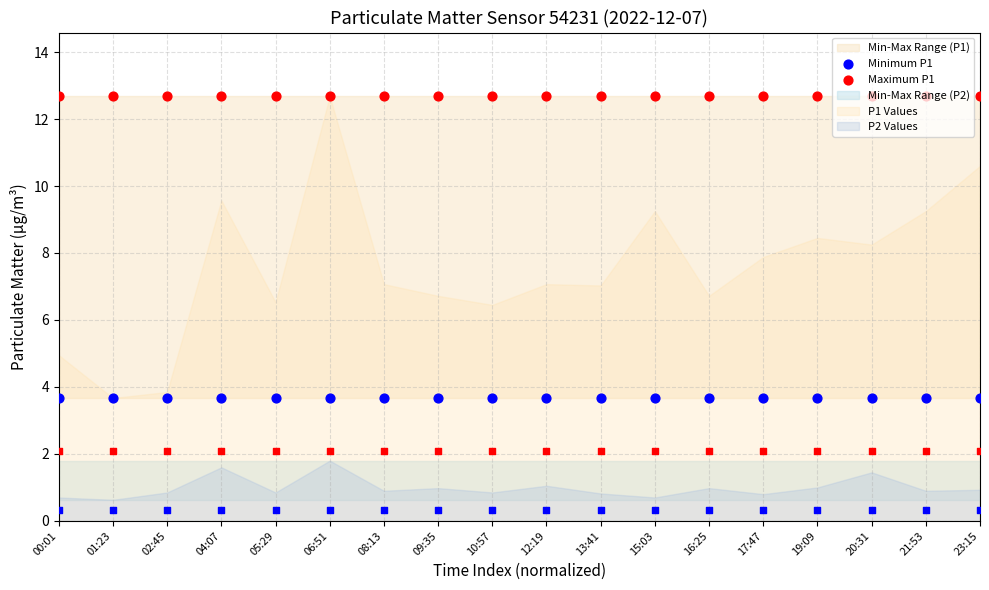

Which series reaches the maximum Y coordinate?

Maximum P1